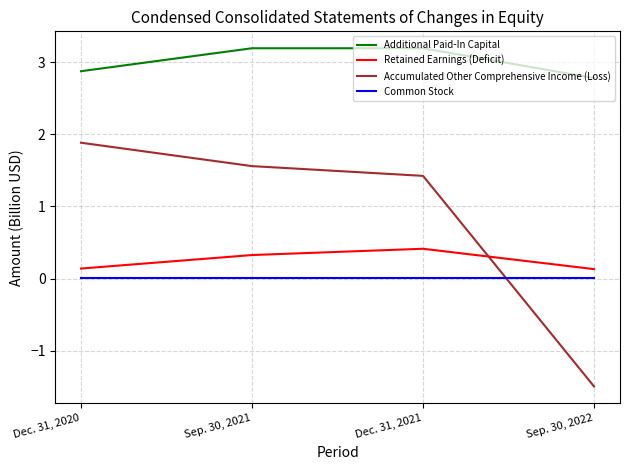

What is the sum of the Additional Paid-In Capital values at Dec. 31, 2020 and Sep. 30, 2021?

6.1